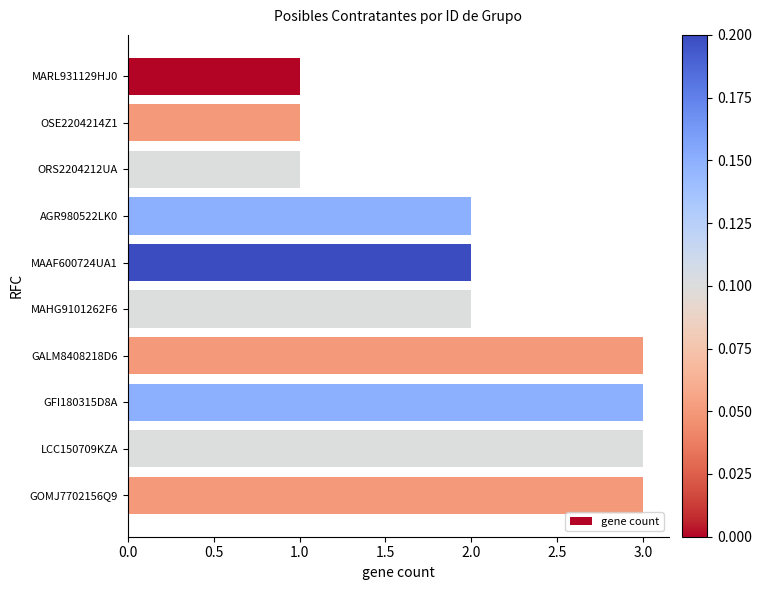

What is the greatest value displayed?

3